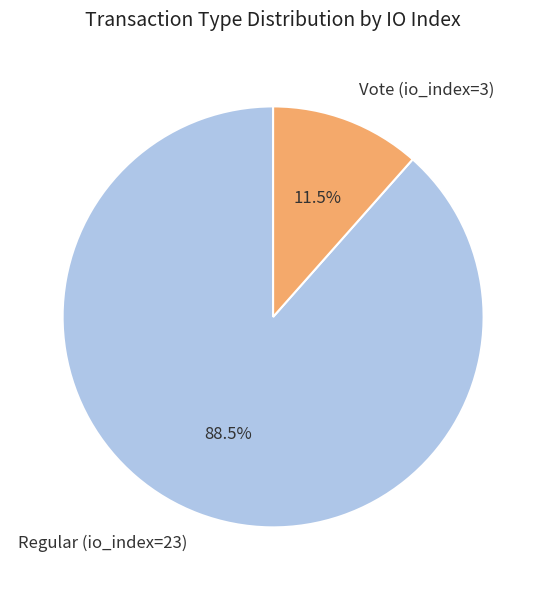

What is the ratio of the value at Vote (io_index=3) to the value at Regular (io_index=23)?

0.1